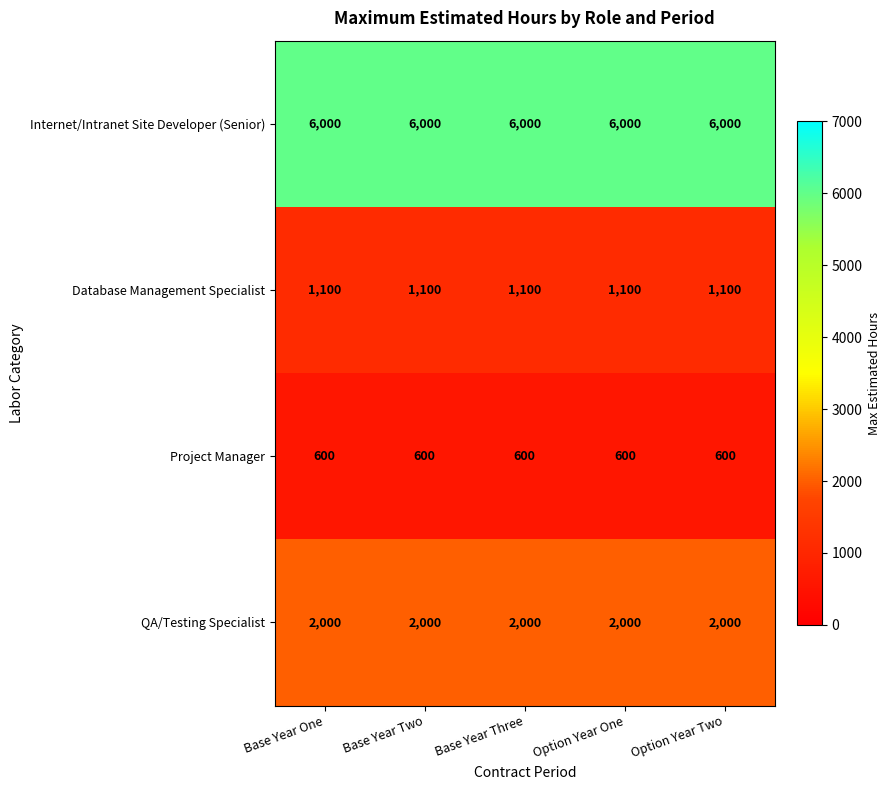

What is the average value of the Database Management Specialist series?

1100